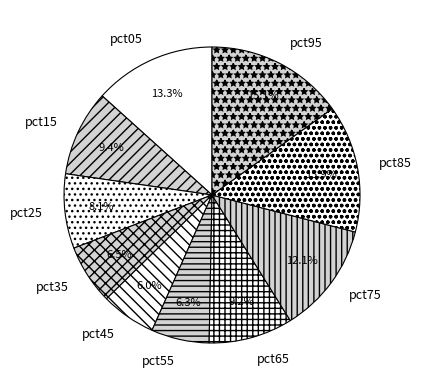

Which has a higher value, pct85 or pct05?

pct85